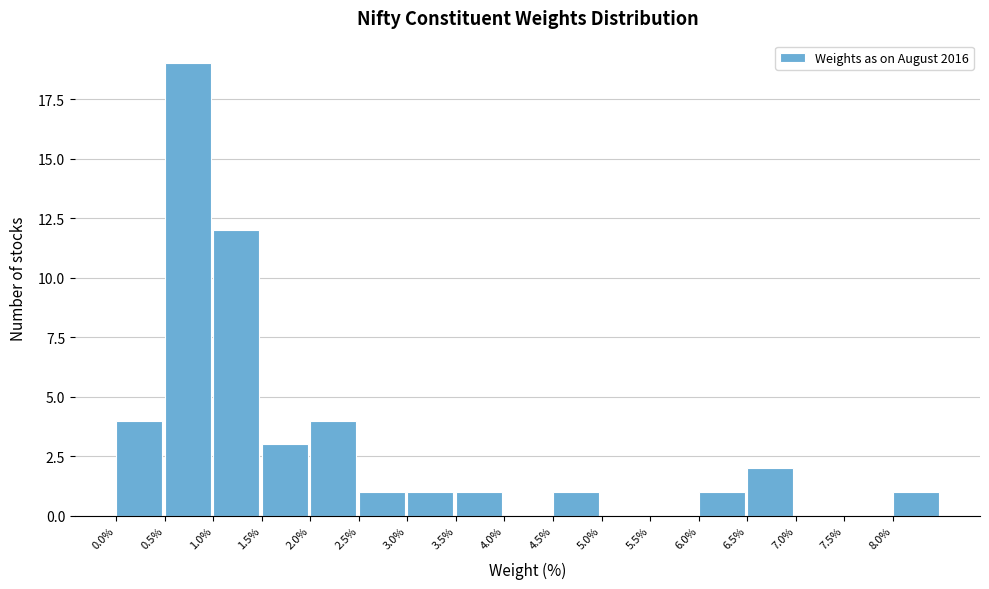

Reading left to right, list every bar in this chart as the range it spans on the x-axis followed by its height. The values are not printed on the chart, so give them approximately, as read against the axis.

0.0 to 0.5: 4
0.5 to 1.0: 19
1.0 to 1.5: 12
1.5 to 2.0: 3
2.0 to 2.5: 4
2.5 to 3.0: 1
3.0 to 3.5: 1
3.5 to 4.0: 1
4.0 to 4.5: 0
4.5 to 5.0: 1
5.0 to 5.5: 0
5.5 to 6.0: 0
6.0 to 6.5: 1
6.5 to 7.0: 2
7.0 to 7.5: 0
7.5 to 8.0: 0
8.0 to 8.5: 1